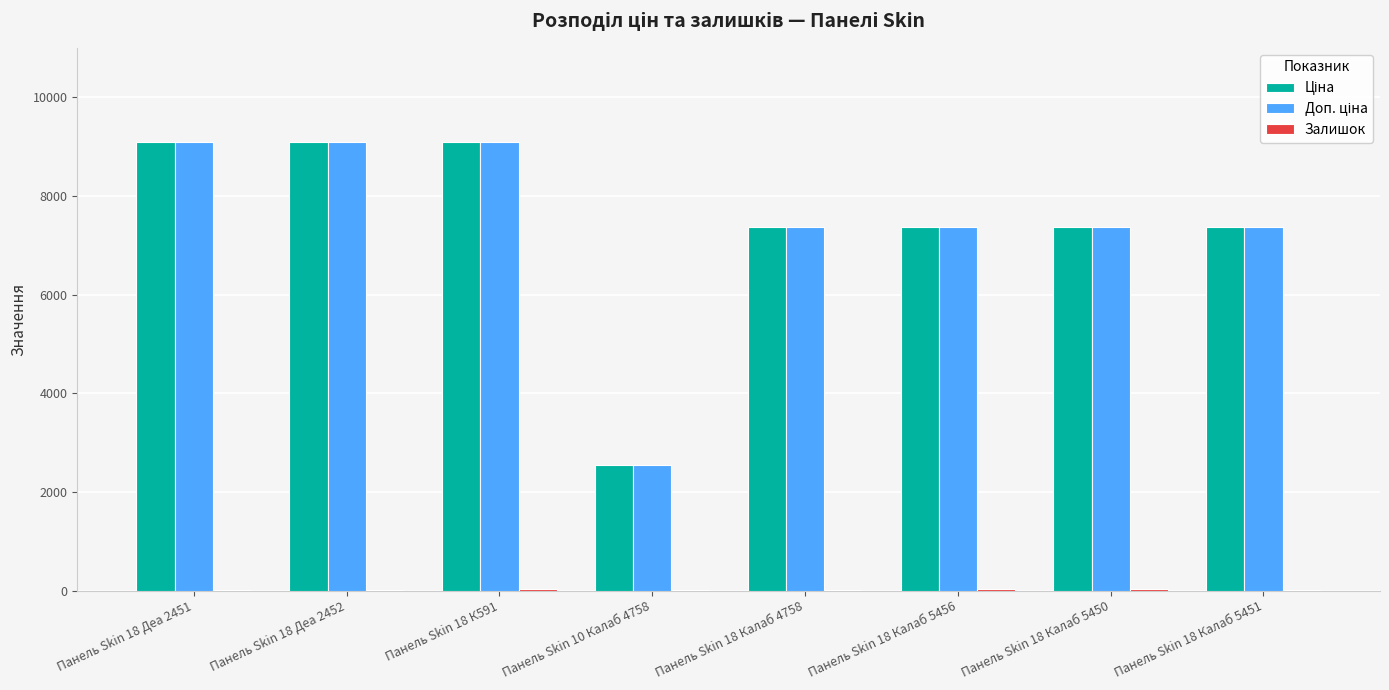

Rank the series at Панель Skin 18 Калаб 5451 from lowest to highest value.

Залишок, Ціна, Доп. ціна